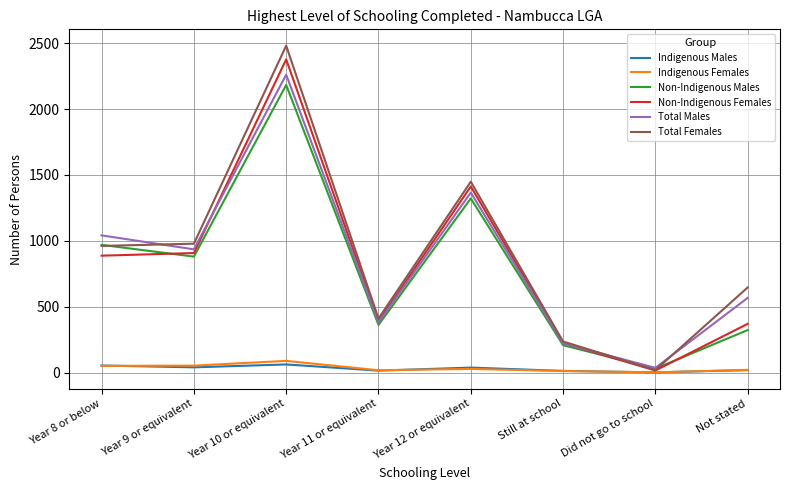

Which series has the largest range (max minus min)?

Total Females